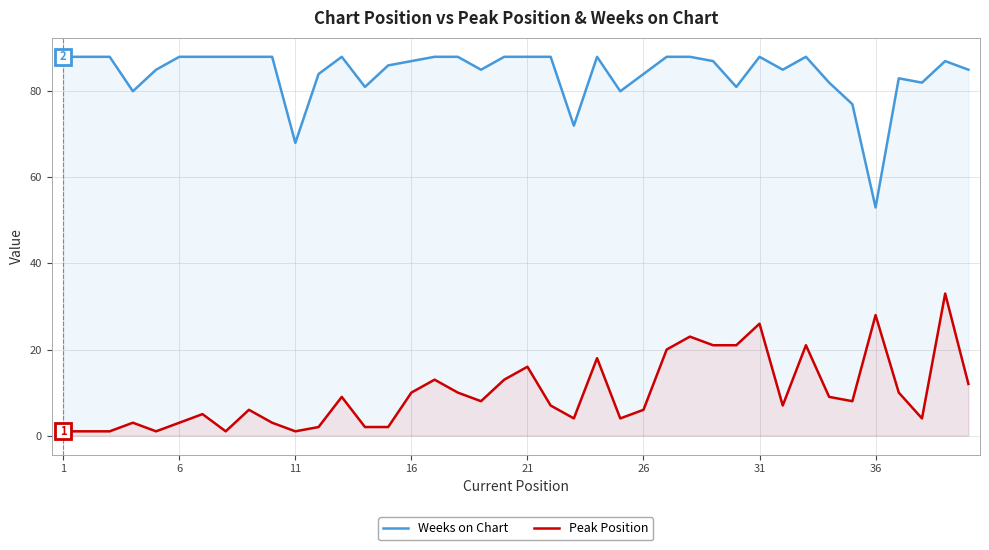

The value of Peak Position at 31 is 26. True or false?

True